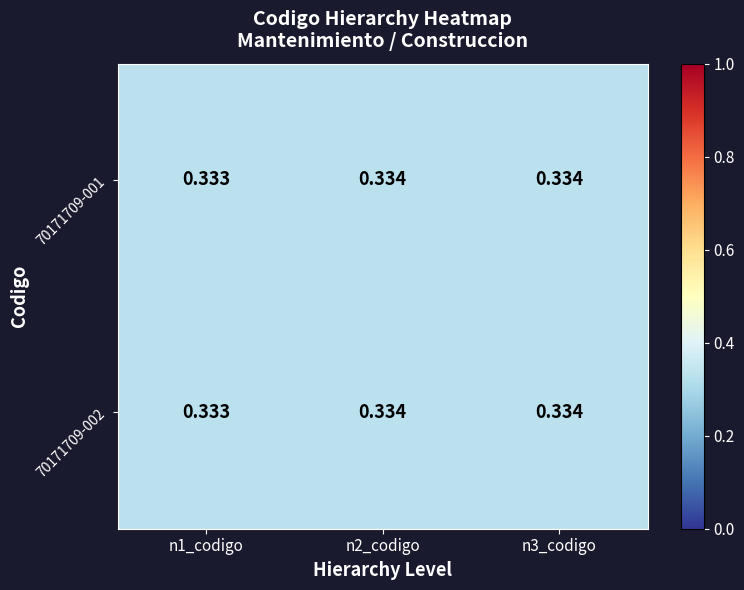

What is the total value across all series at n1_codigo?

0.7